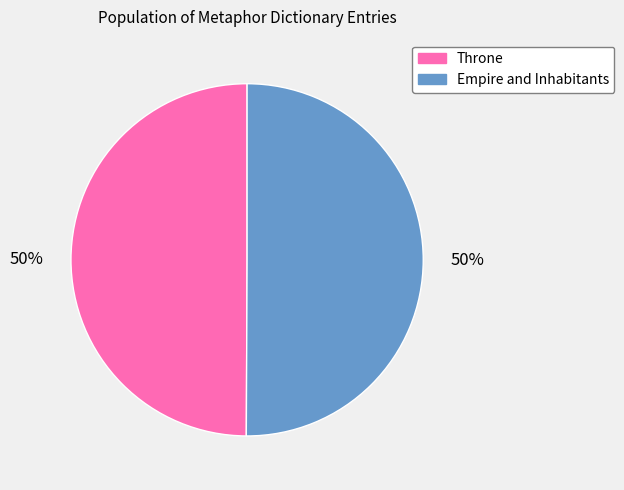

The Empire and Inhabitants slice represents 37% of the pie. True or false?

False